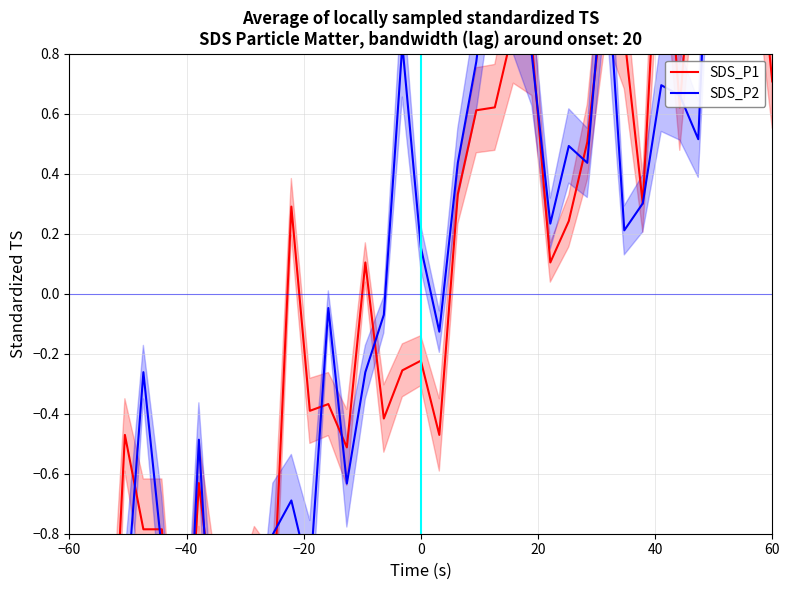

After their last crossing, which series has the higher values: SDS_P1 or SDS_P2?

SDS_P2